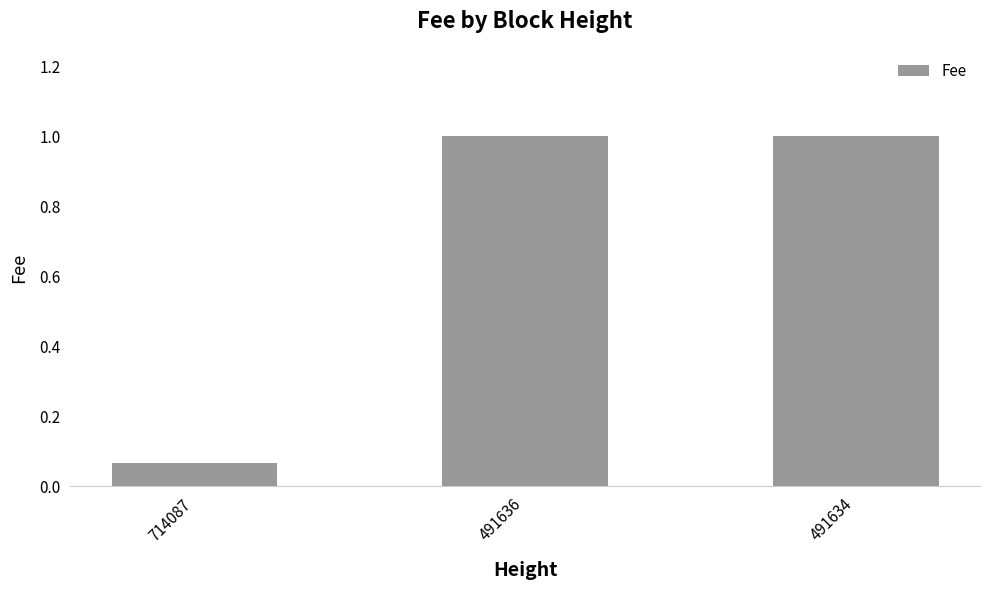

Which category has the lowest value across all series?

714087